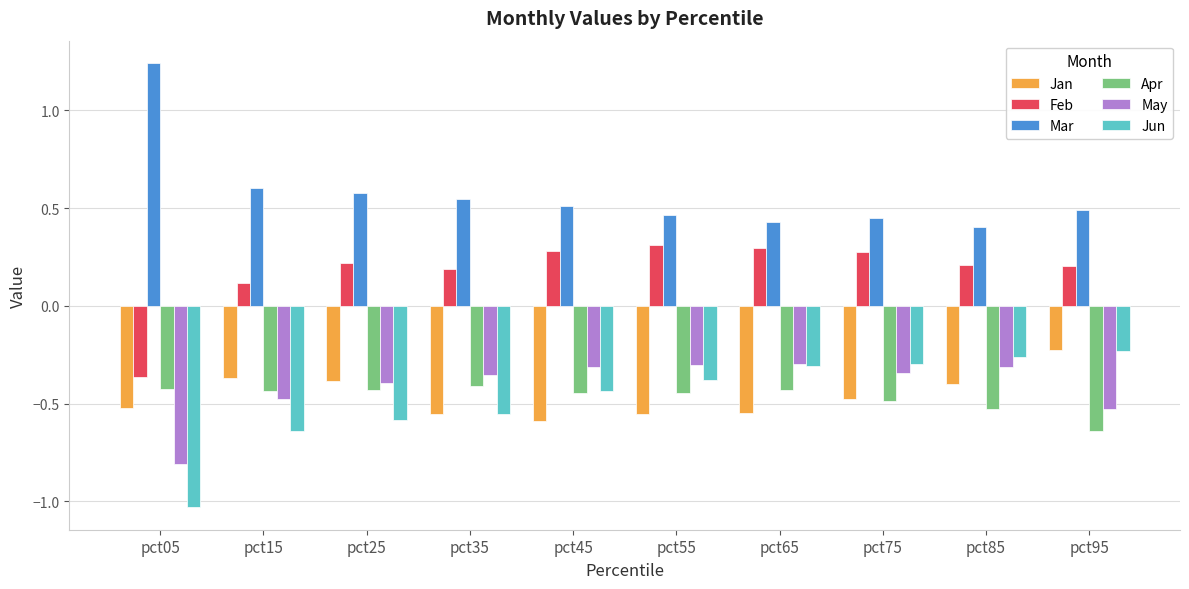

The Apr series shows -0.4 at pct65. True or false?

True